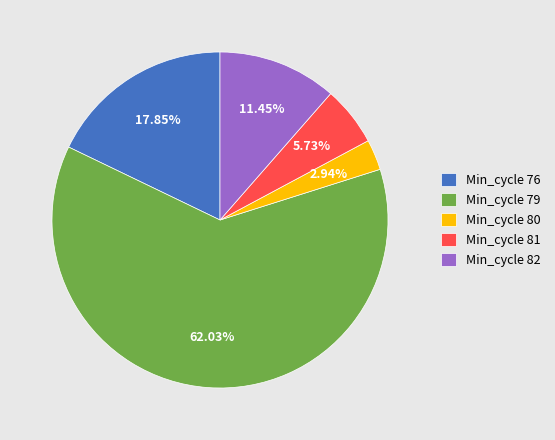

Rank the categories by value from highest to lowest.

Min_cycle 79, Min_cycle 76, Min_cycle 82, Min_cycle 81, Min_cycle 80